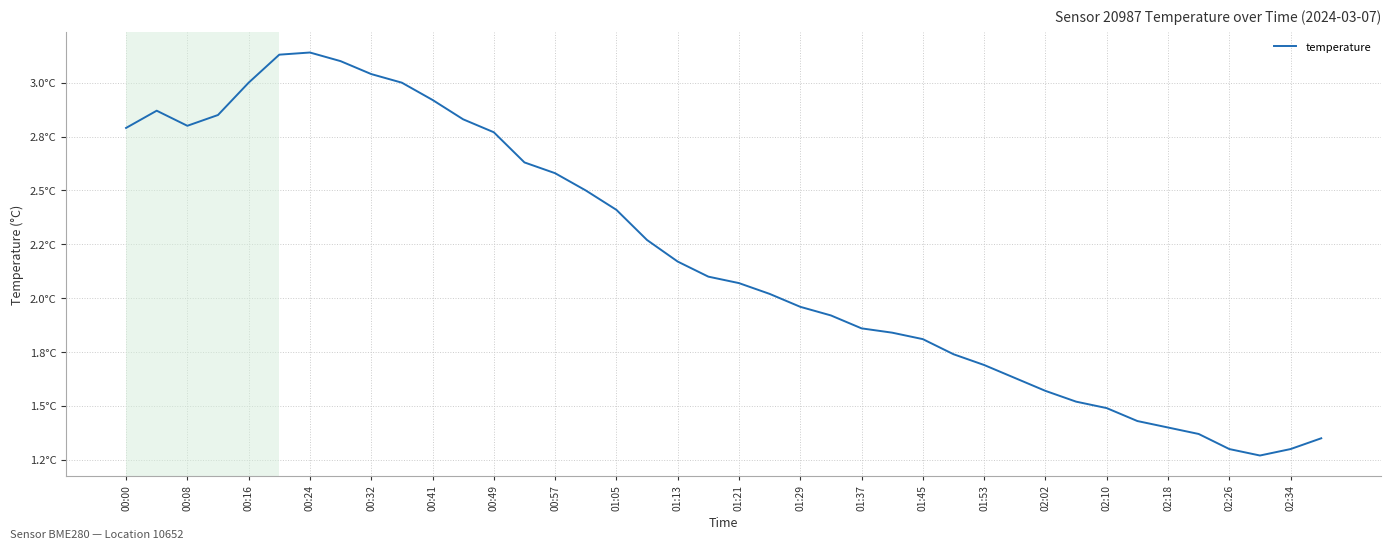

Does the chart display data point markers on the line(s)?

No